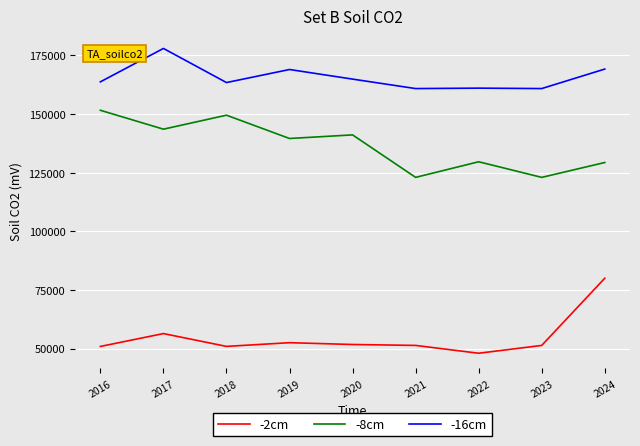

What value does the -16cm series have at 2018, to the nearest 50?

163400